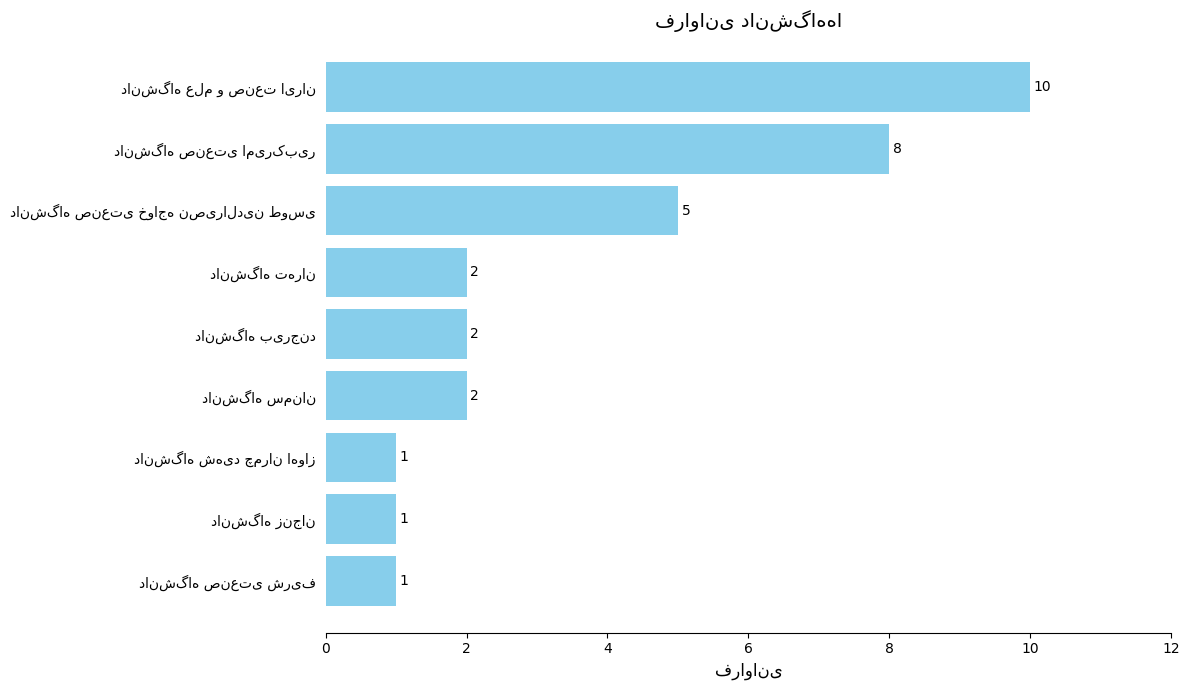

Reading bottom to top, extract all data points from this chart.

1	1	1	2	2	2	5	8	10